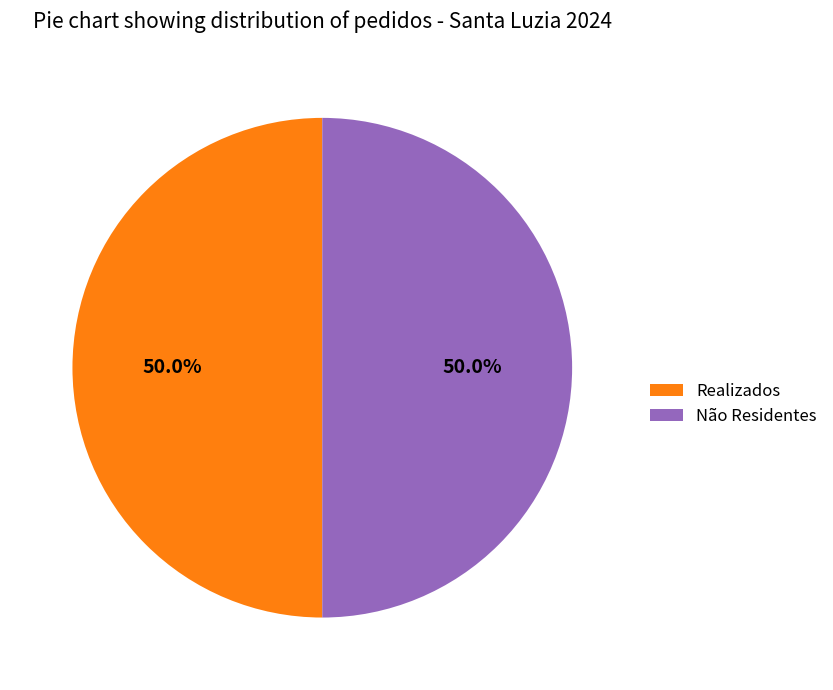

Approximately how many times larger is the value at Não Residentes compared to Realizados?

1.0